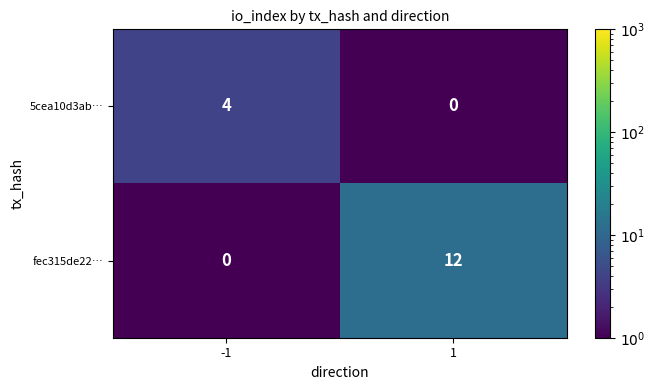

The value of fec315de22… at -1 is 0. True or false?

True